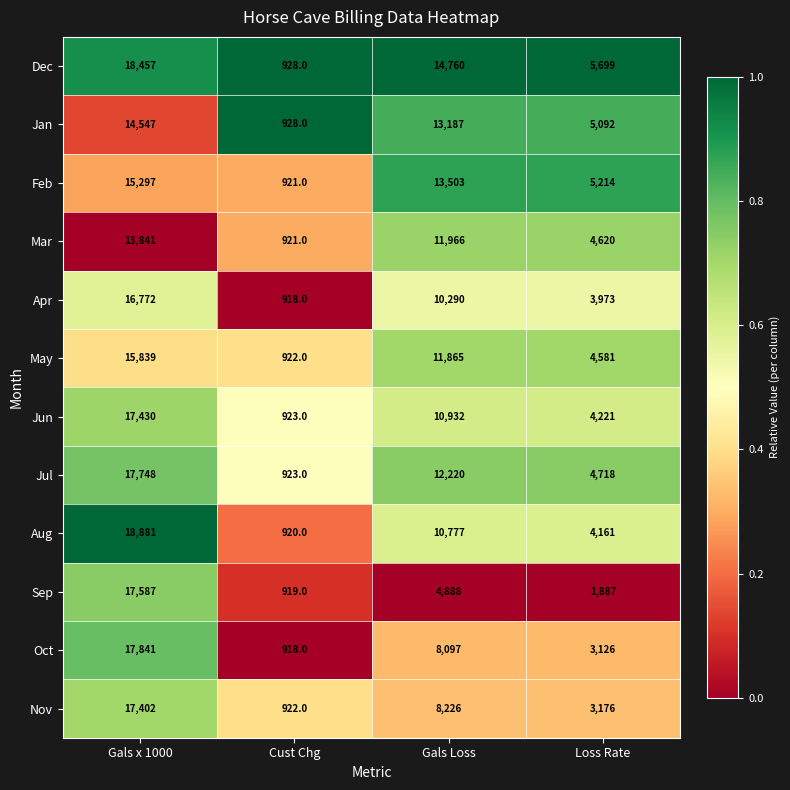

At which category is the sum across all series the highest?

Gals x 1000